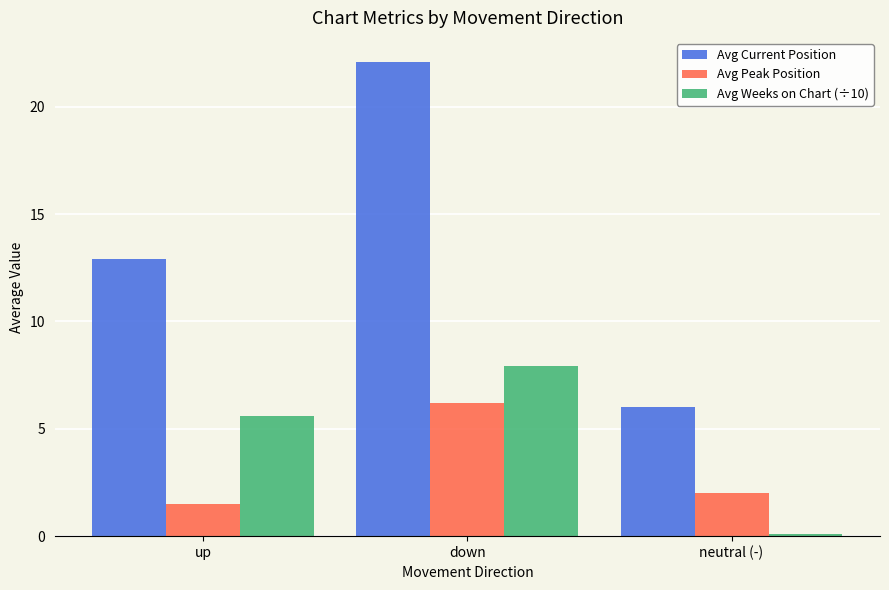

What is the maximum value for Avg Peak Position?

6.2